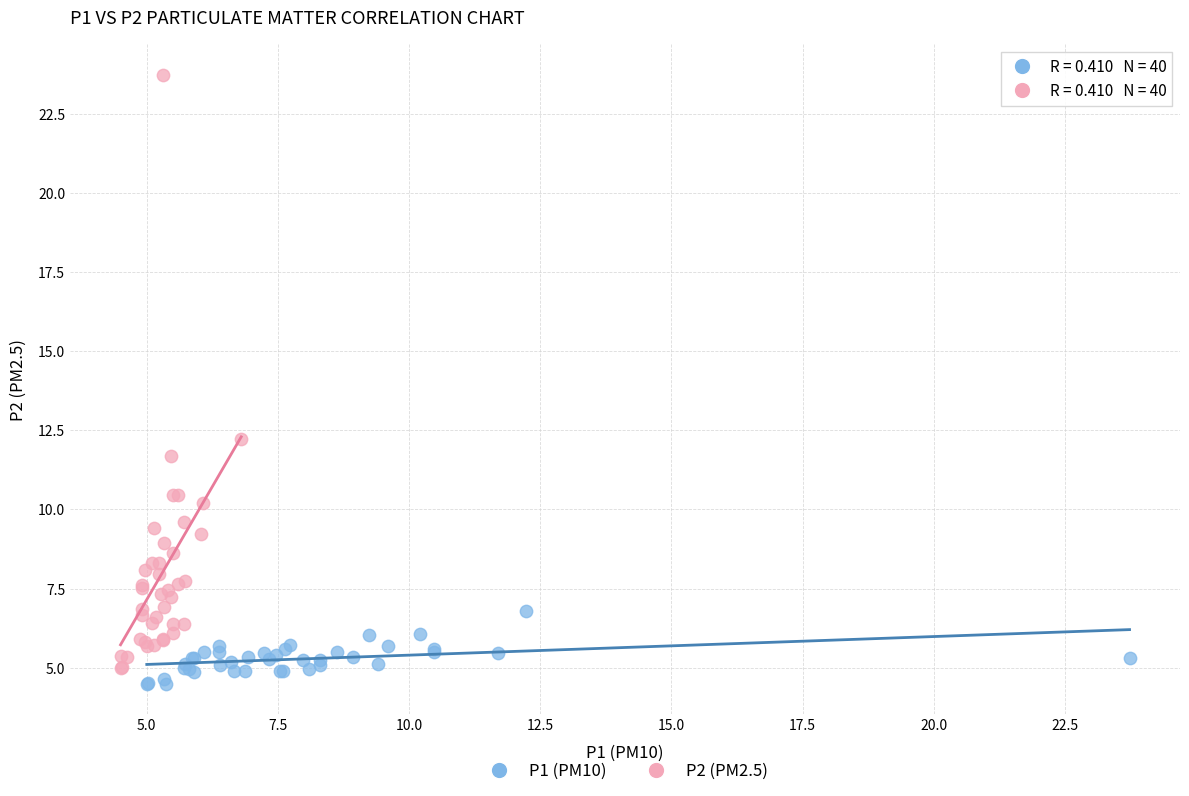

Which series reaches the maximum Y coordinate?

P2 (PM2.5)